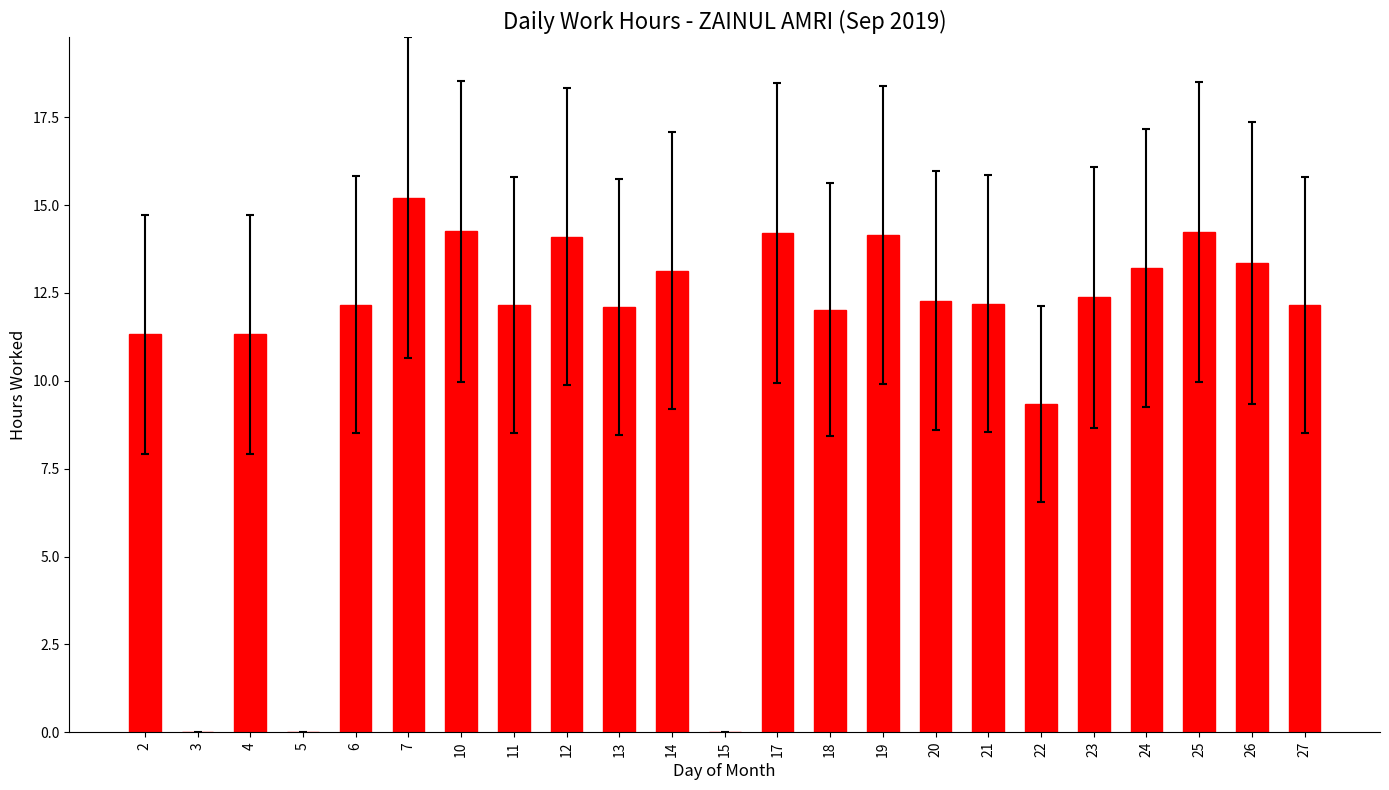

What is the change in value from 4 to 15?

-11.3